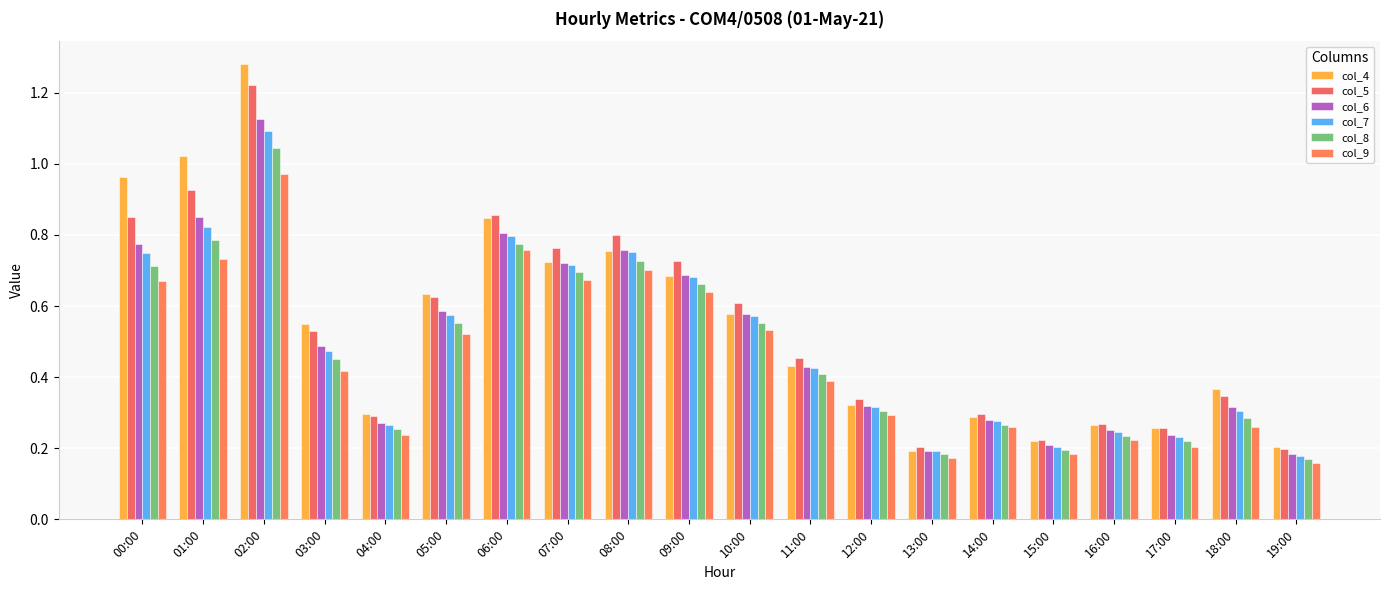

At 03:00, list the series in order from smallest to largest.

col_9, col_8, col_7, col_6, col_5, col_4